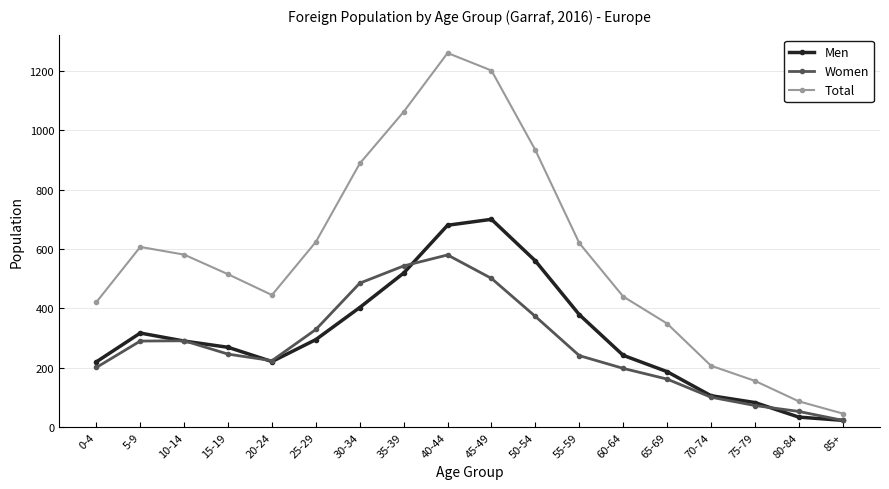

Where does the Men series first go above 290?

5-9